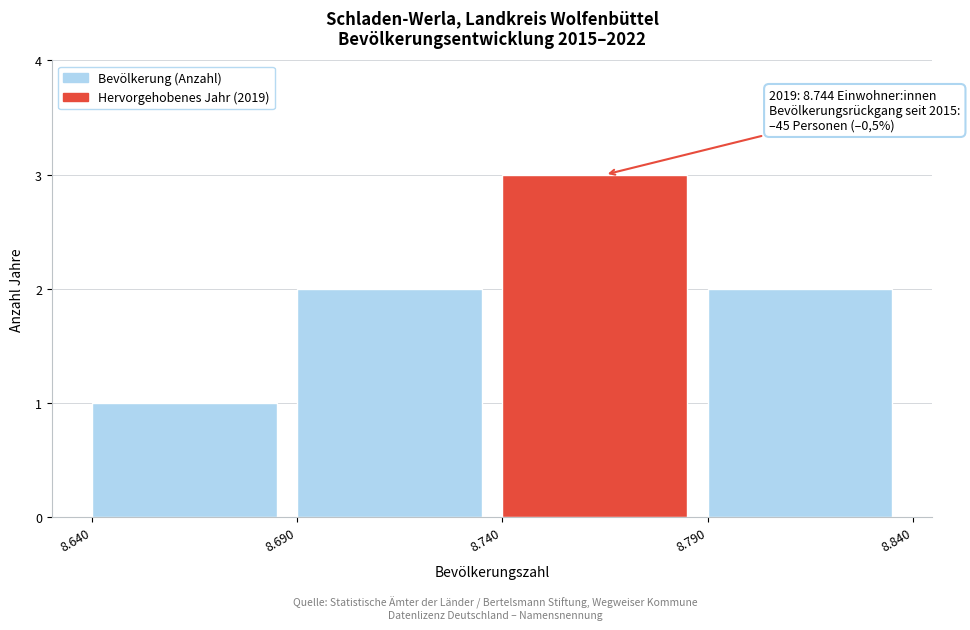

Reading left to right, extract all data points from this chart.

1	2	3	2